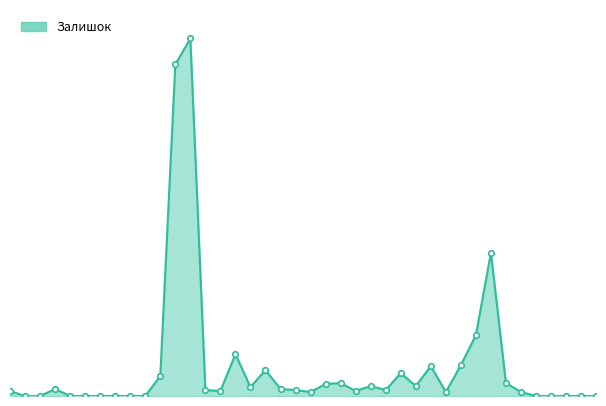

Does the chart have visible grid lines?

No